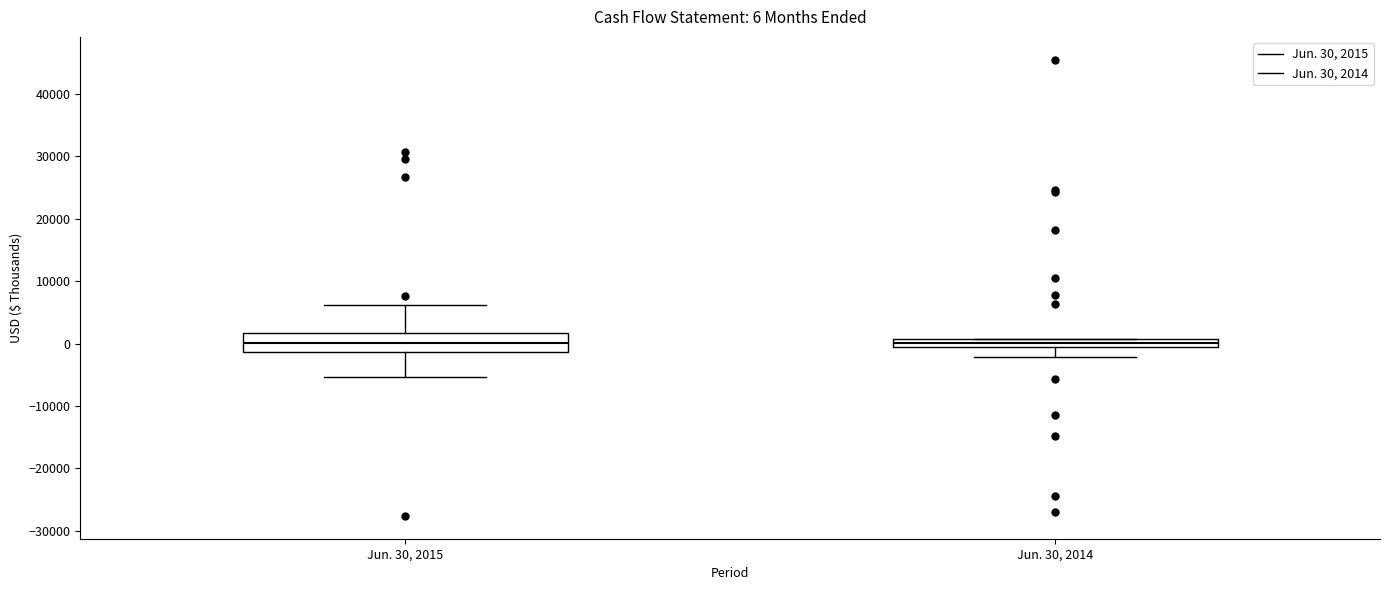

Which box is the tallest, from its lower edge to its upper edge?

Jun. 30, 2015